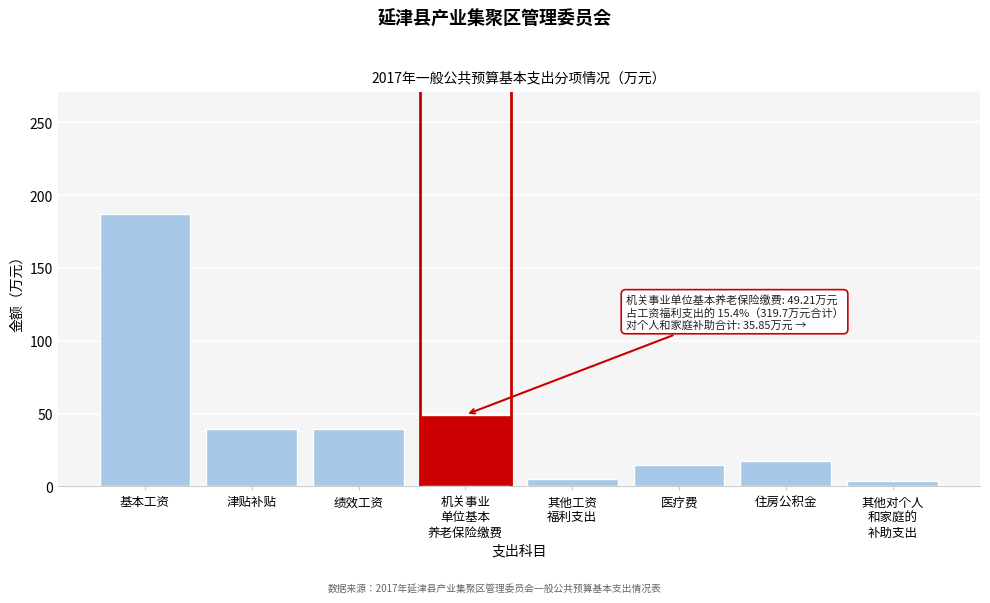

Which has a higher value, 住房公积金 or 基本工资?

基本工资